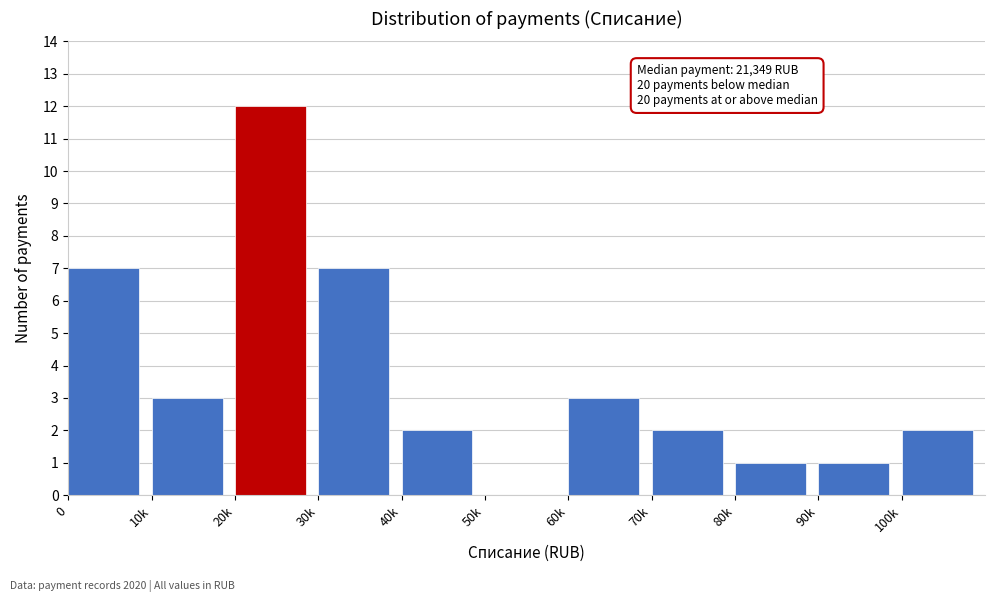

Reading left to right, what are all the values shown in this chart?

0=7	10k=3	20k=12	30k=7	40k=2	50k=0	60k=3	70k=2	80k=1	90k=1	100k=2